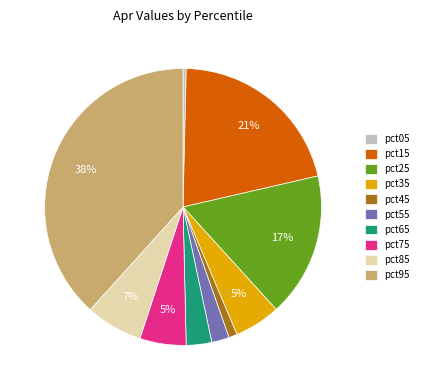

Between pct55 and pct45, which is larger?

pct55